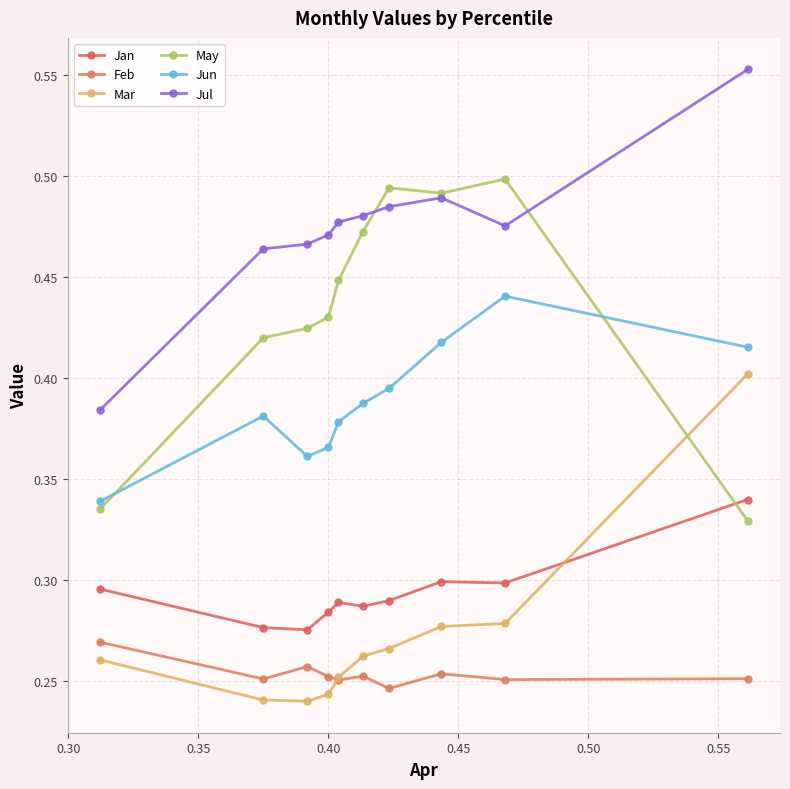

What is the average value of the Jun series?

0.4